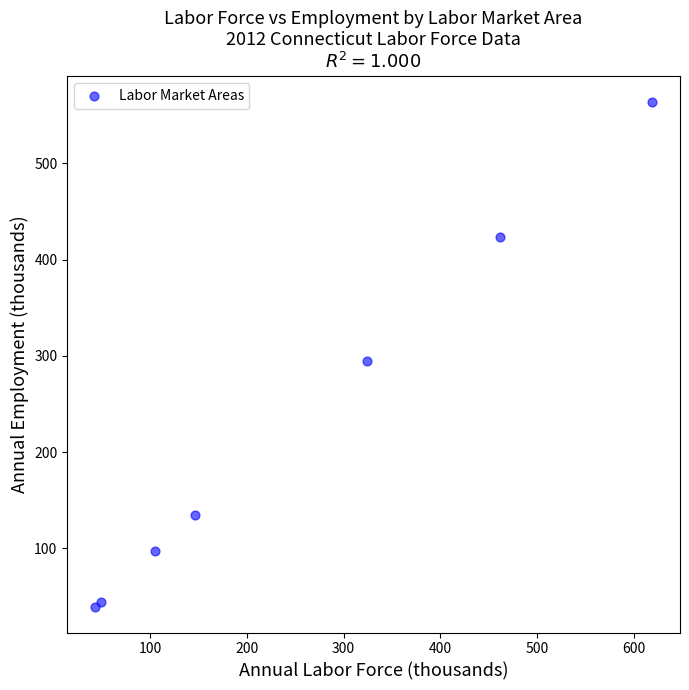

What Y value in the scatter plot is closest to 301?

294.8